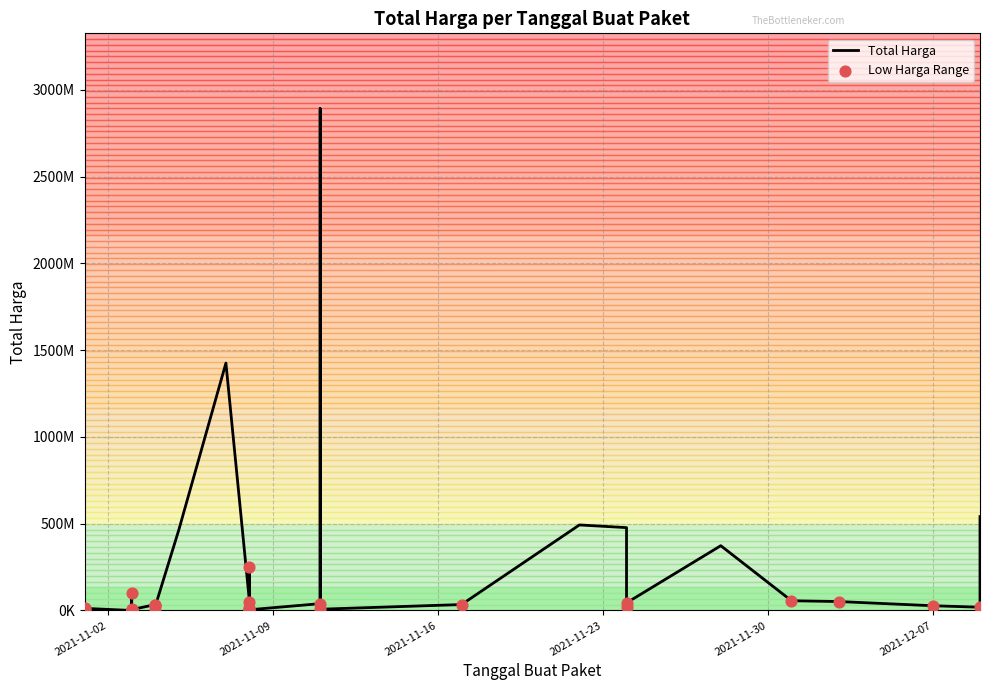

What is the change in value from 2021-11-11 to 2021-11-28?

+366002760